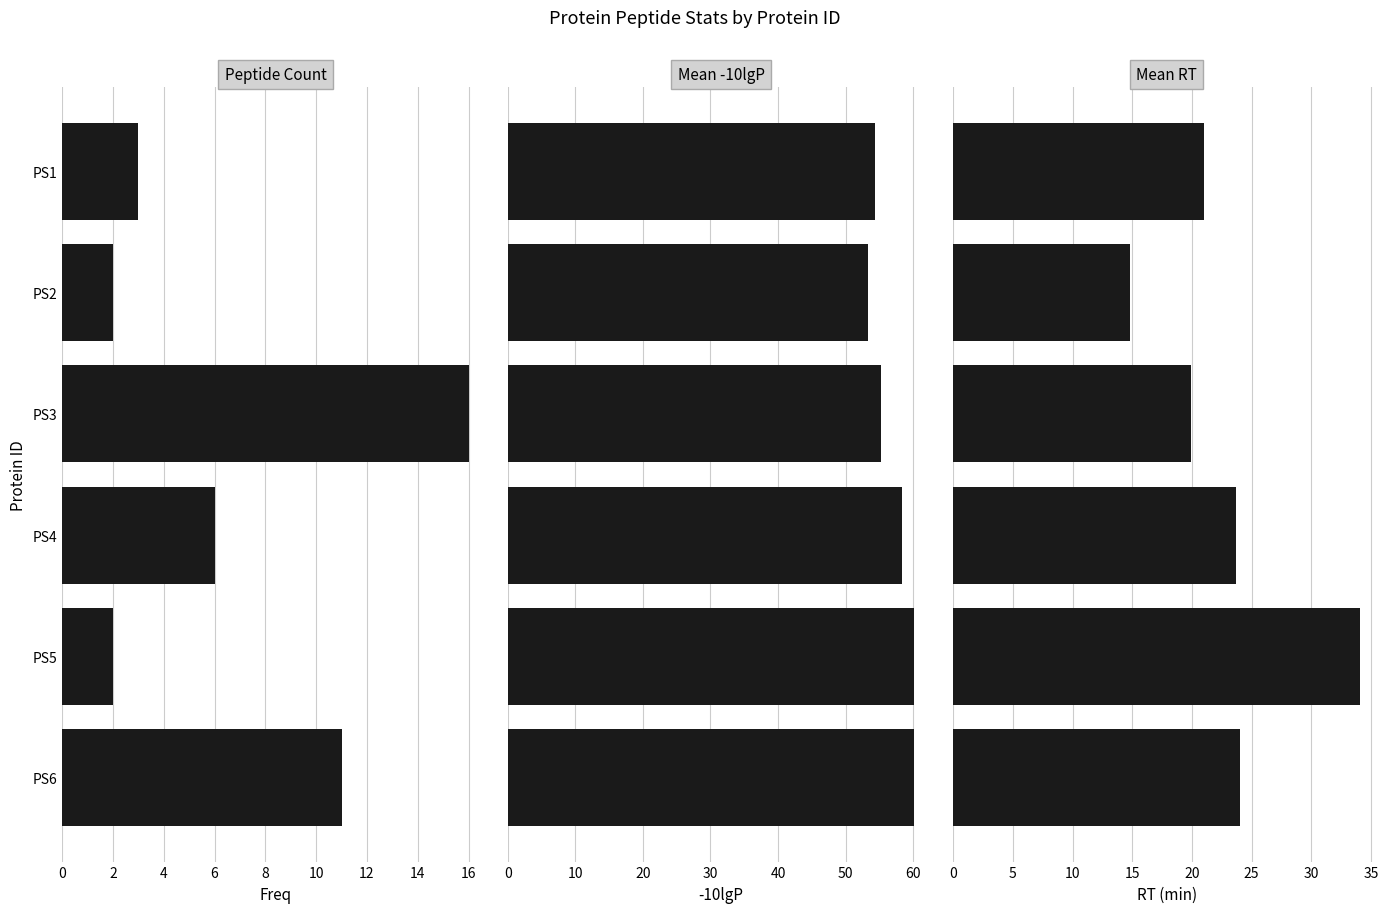

What is the value of the Peptide Count bar at the 5th from the left?

2.0